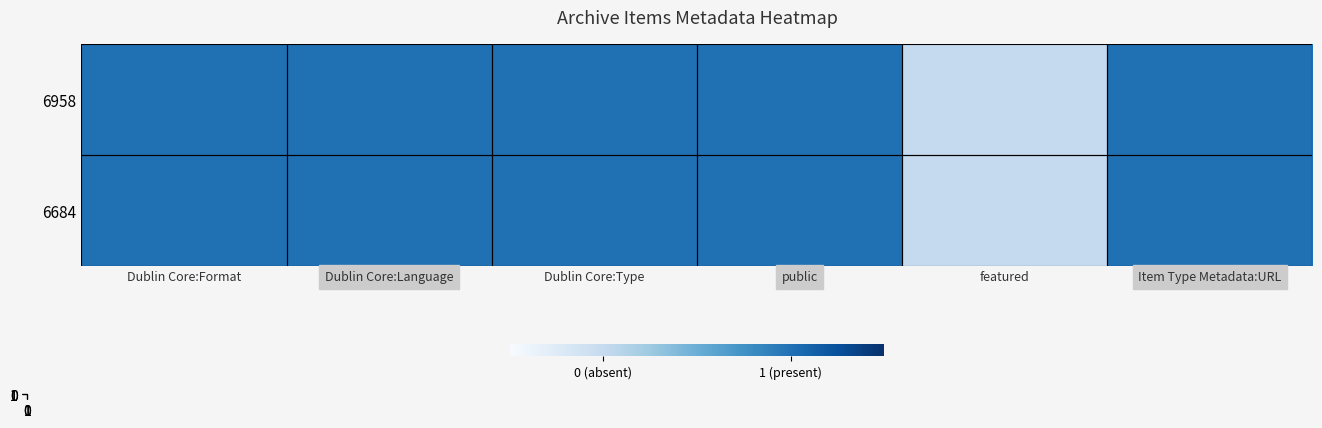

What is the total value across all series at Dublin Core:Language?

2